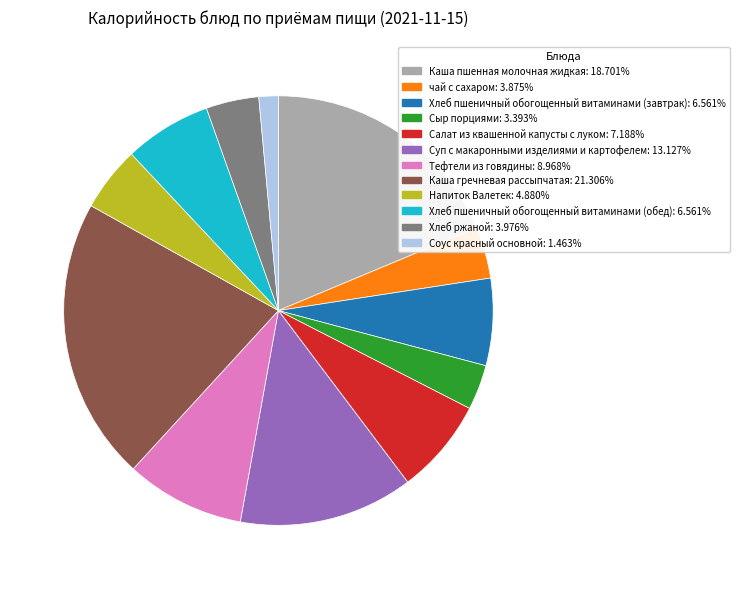

Does any single category account for the majority?

No